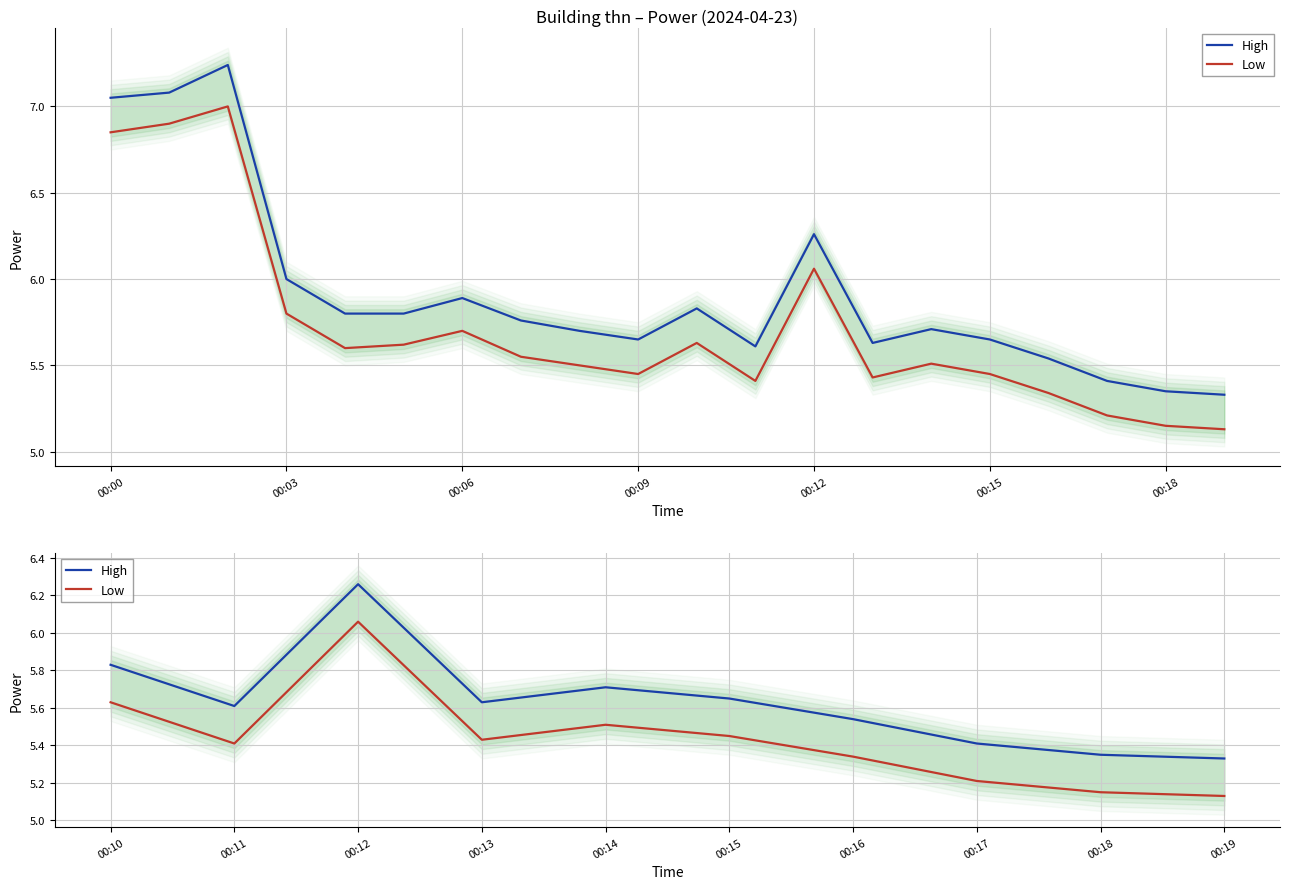

Is it true that High equals 9.4 at 00:11?

False